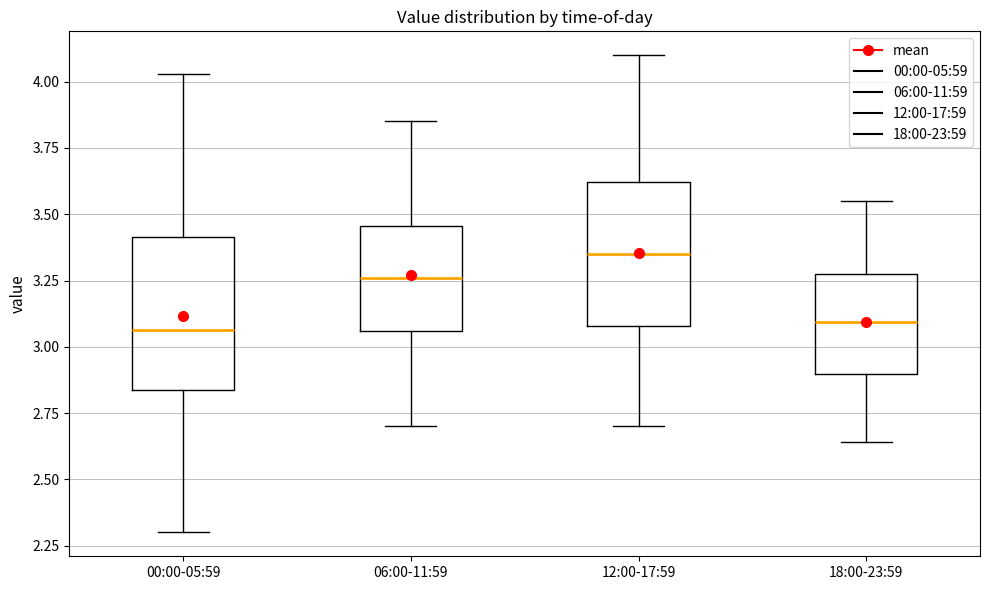

Reading left to right, transcribe this box plot: for each box, give where its median line is, the range the box spans, and where its two whiskers end, as read against the y-axis. The values are not printed on the chart, so give them approximately, as read against the axis.

00:00-05:59: median 3.05, box 2.85 to 3.40, whiskers 2.30 to 4.05
06:00-11:59: median 3.25, box 3.05 to 3.45, whiskers 2.70 to 3.85
12:00-17:59: median 3.35, box 3.10 to 3.60, whiskers 2.70 to 4.10
18:00-23:59: median 3.10, box 2.90 to 3.30, whiskers 2.65 to 3.55